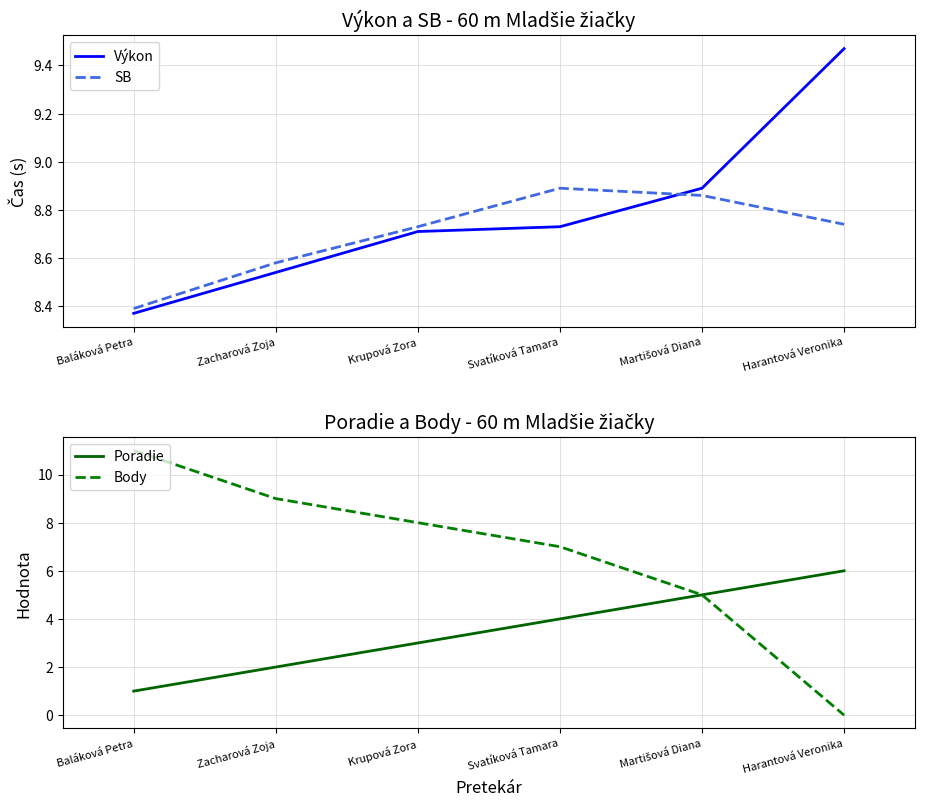

How many lines are shown in the chart?

4